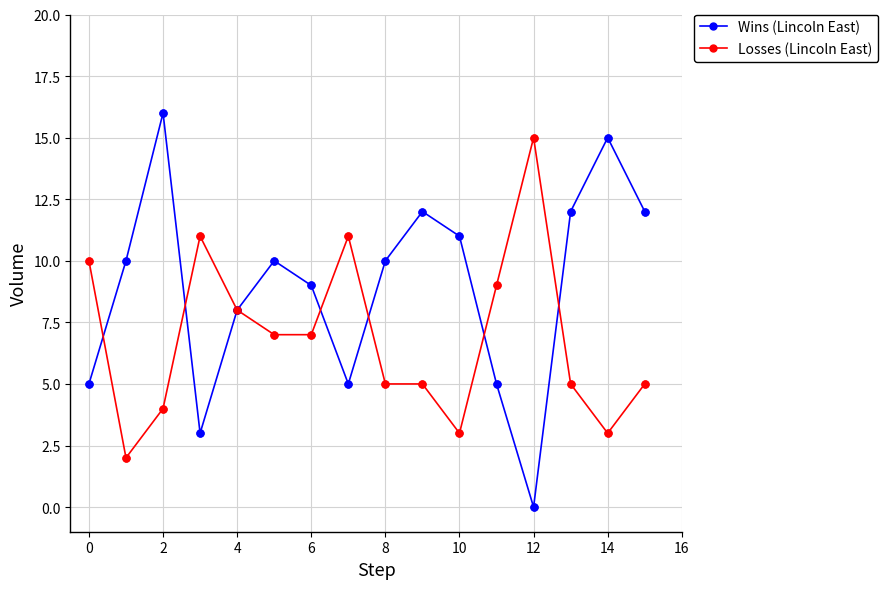

Which series has the largest total across all categories?

Wins (Lincoln East)